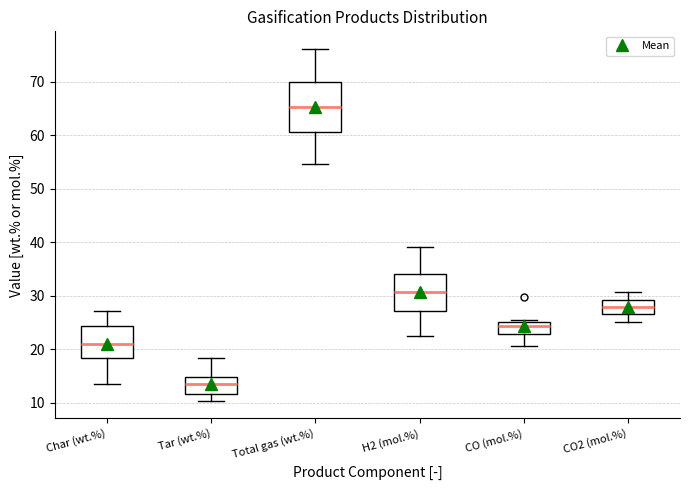

Reading left to right, read every box against the y-axis: the position of its median line, the range the box covers, and the ends of its whiskers. The values are not printed on the chart, so give them approximately, as read against the axis.

Char (wt.%): median 21, box 18 to 24, whiskers 14 to 27
Tar (wt.%): median 14, box 12 to 15, whiskers 10 to 18
Total gas (wt.%): median 65, box 61 to 70, whiskers 55 to 76
H2 (mol.%): median 31, box 27 to 34, whiskers 23 to 39
CO (mol.%): median 24, box 23 to 25, whiskers 21 to 26
CO2 (mol.%): median 28, box 27 to 29, whiskers 25 to 31